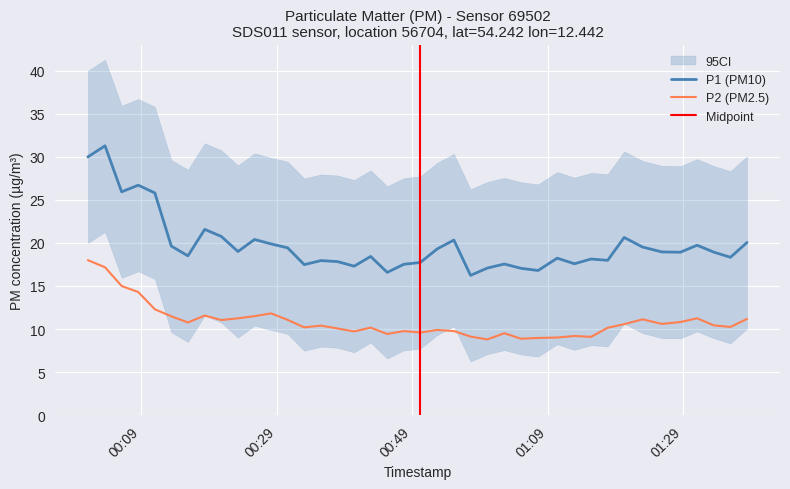

Is the value of P2 at 2023-08-20T01:25:50 greater than the value of P1 at 2023-08-20T01:02:35?

No